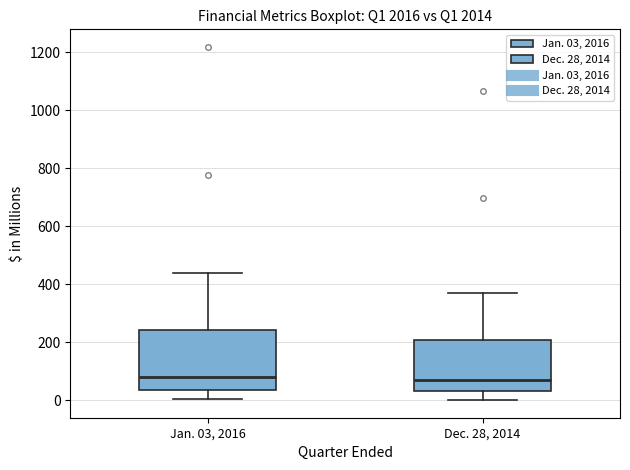

Where does the median line of the box for Dec. 28, 2014 sit on the y-axis? The values are not printed on the chart, so give them approximately, as read against the axis.

60